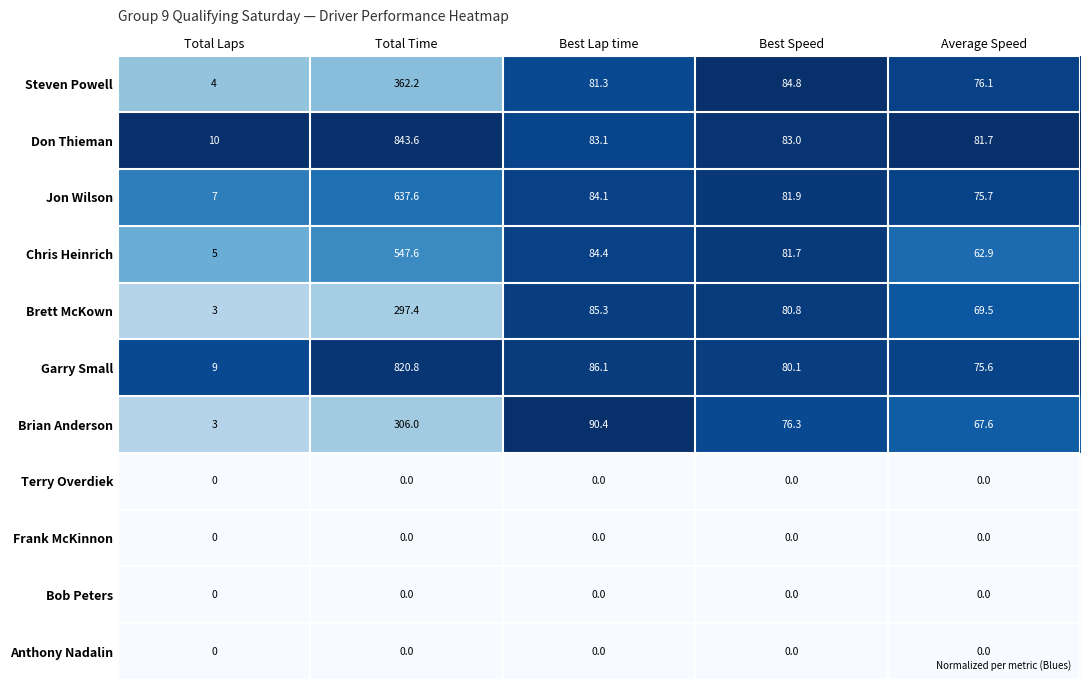

What is the minimum value for Steven Powell?

4.0